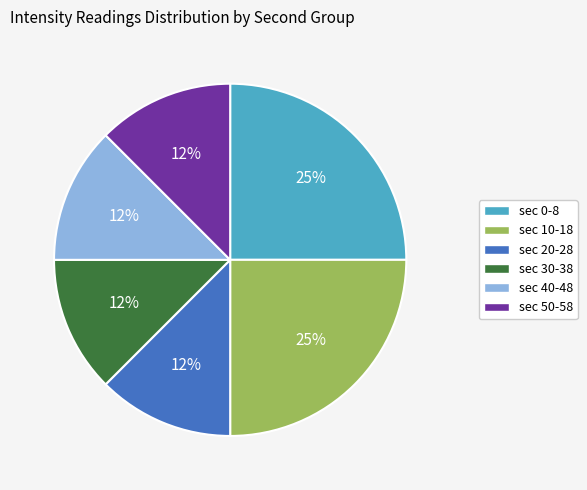

To the nearest percent, what is the average slice percentage?

17%